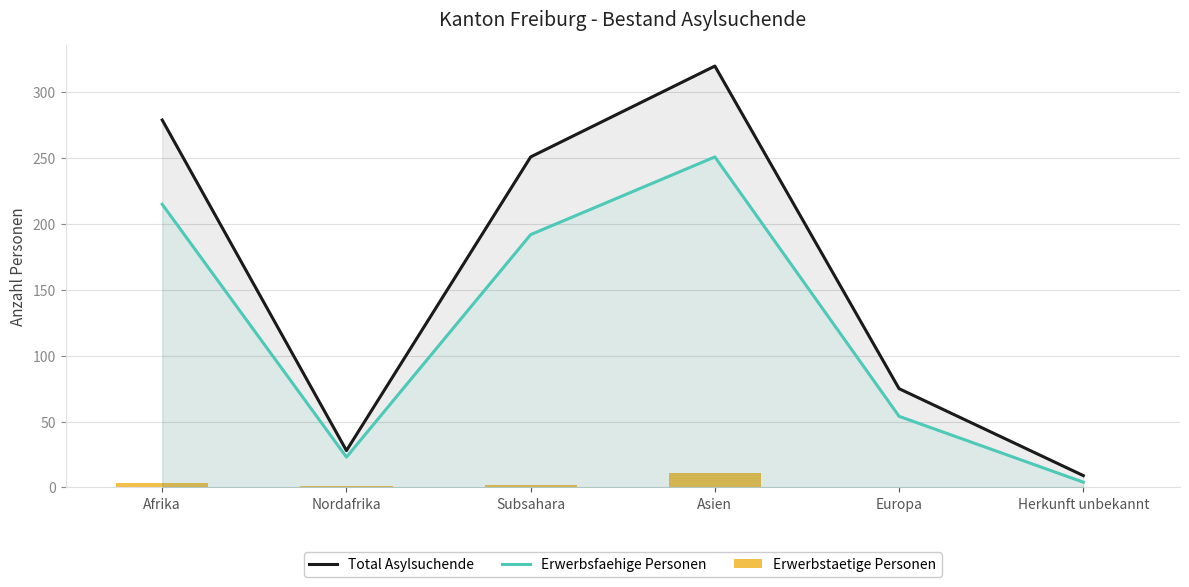

Which series has the largest range (max minus min)?

Total Asylsuchende